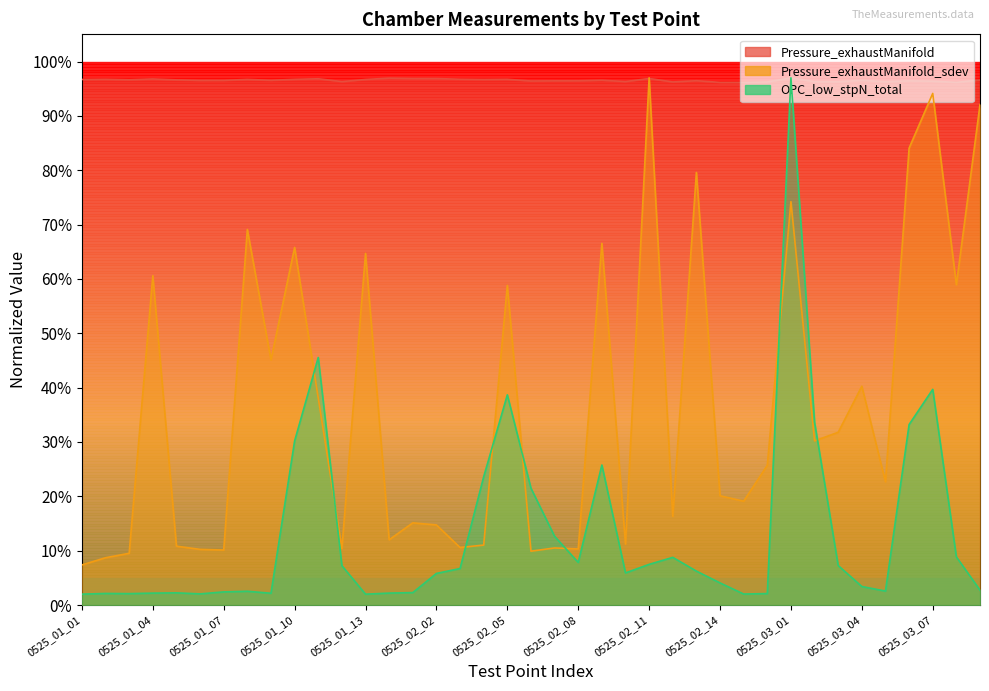

True or false: OPC_low_stpN_total has more than 2 interior local peaks.

True